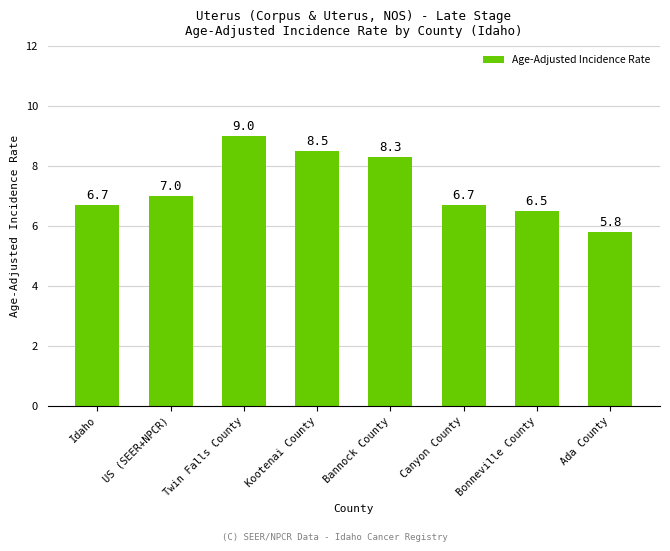

Count the number of categories in the chart.

8